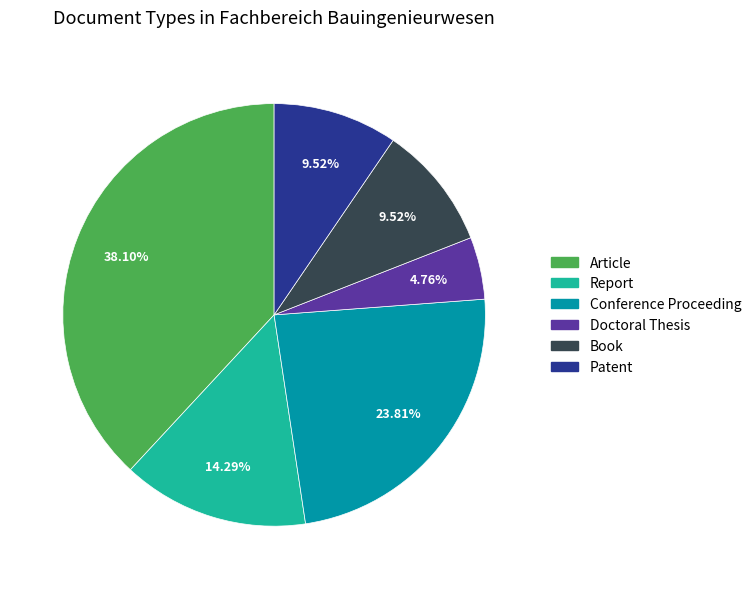

How many segments does this pie chart have?

6